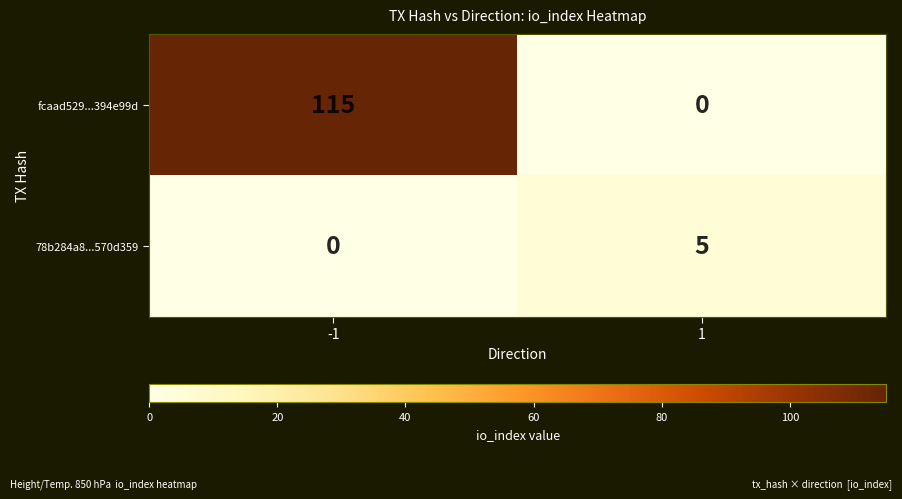

Rank the series at -1 from lowest to highest value.

78b284a8...570d359, fcaad529...394e99d